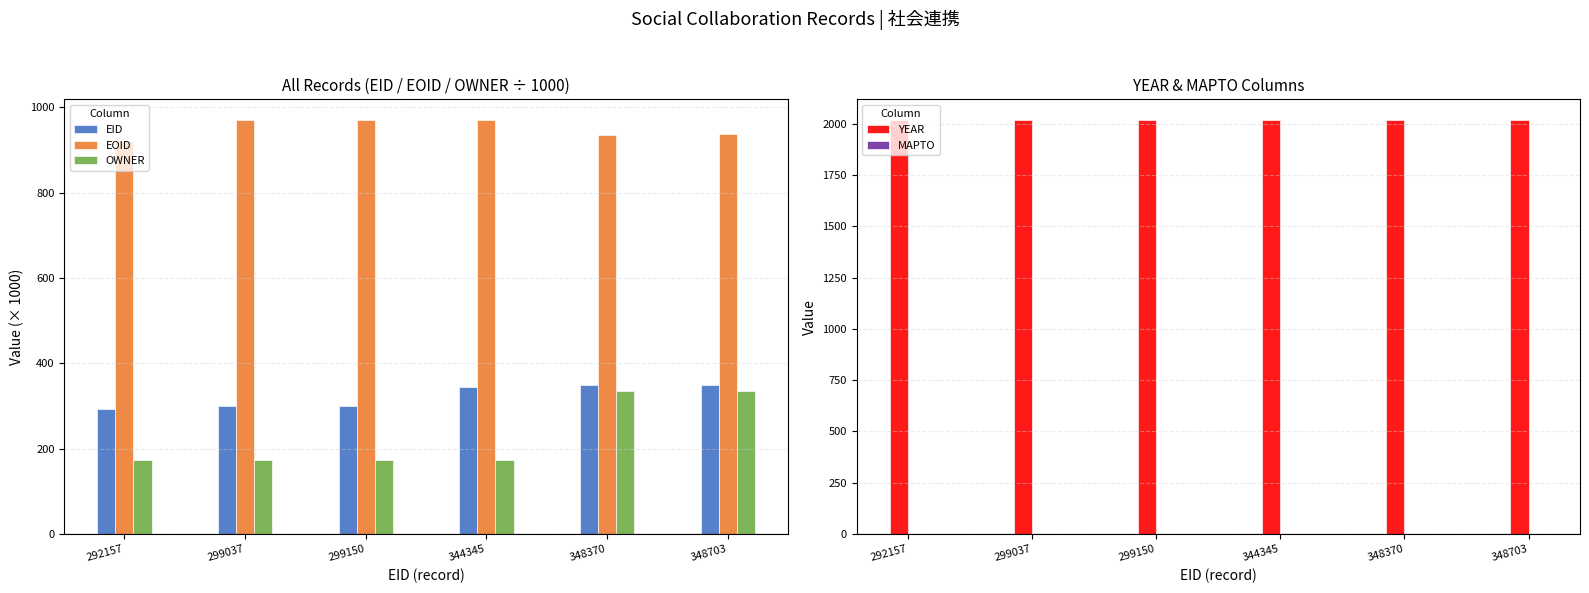

What is the difference between the highest and lowest values at 344345?

2018.0